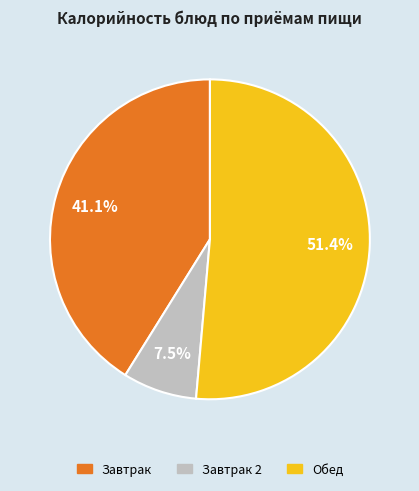

To the nearest percent, what is the difference between the largest and smallest slice percentages?

44%